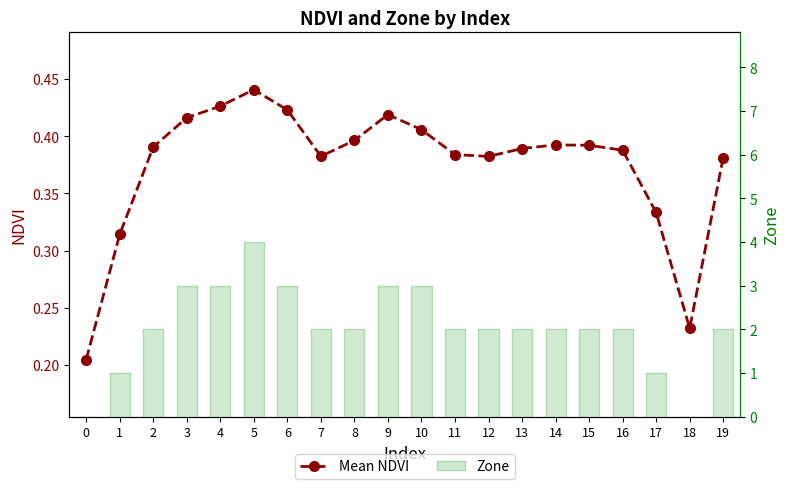

How many groups of bars are there?

20